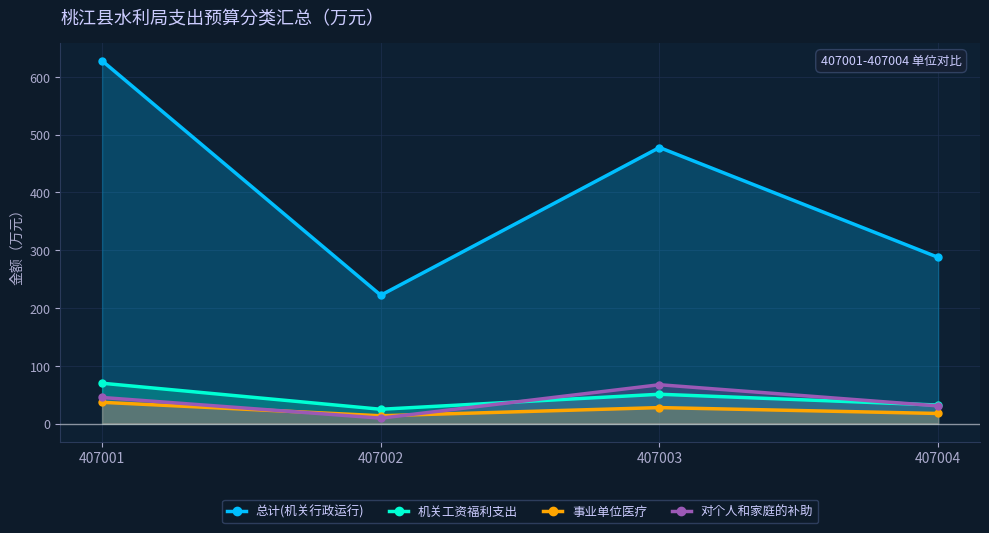

Is it true that 事业单位医疗 equals 38.5 at 407003?

False